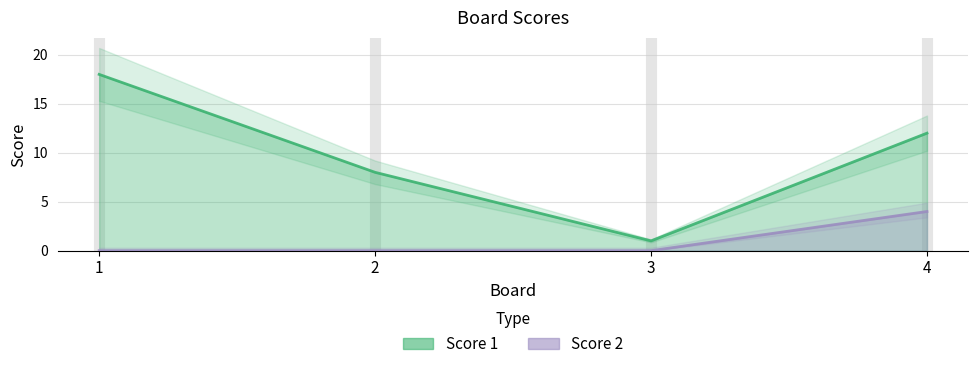

What value does the Score 2 series have at 4?

4